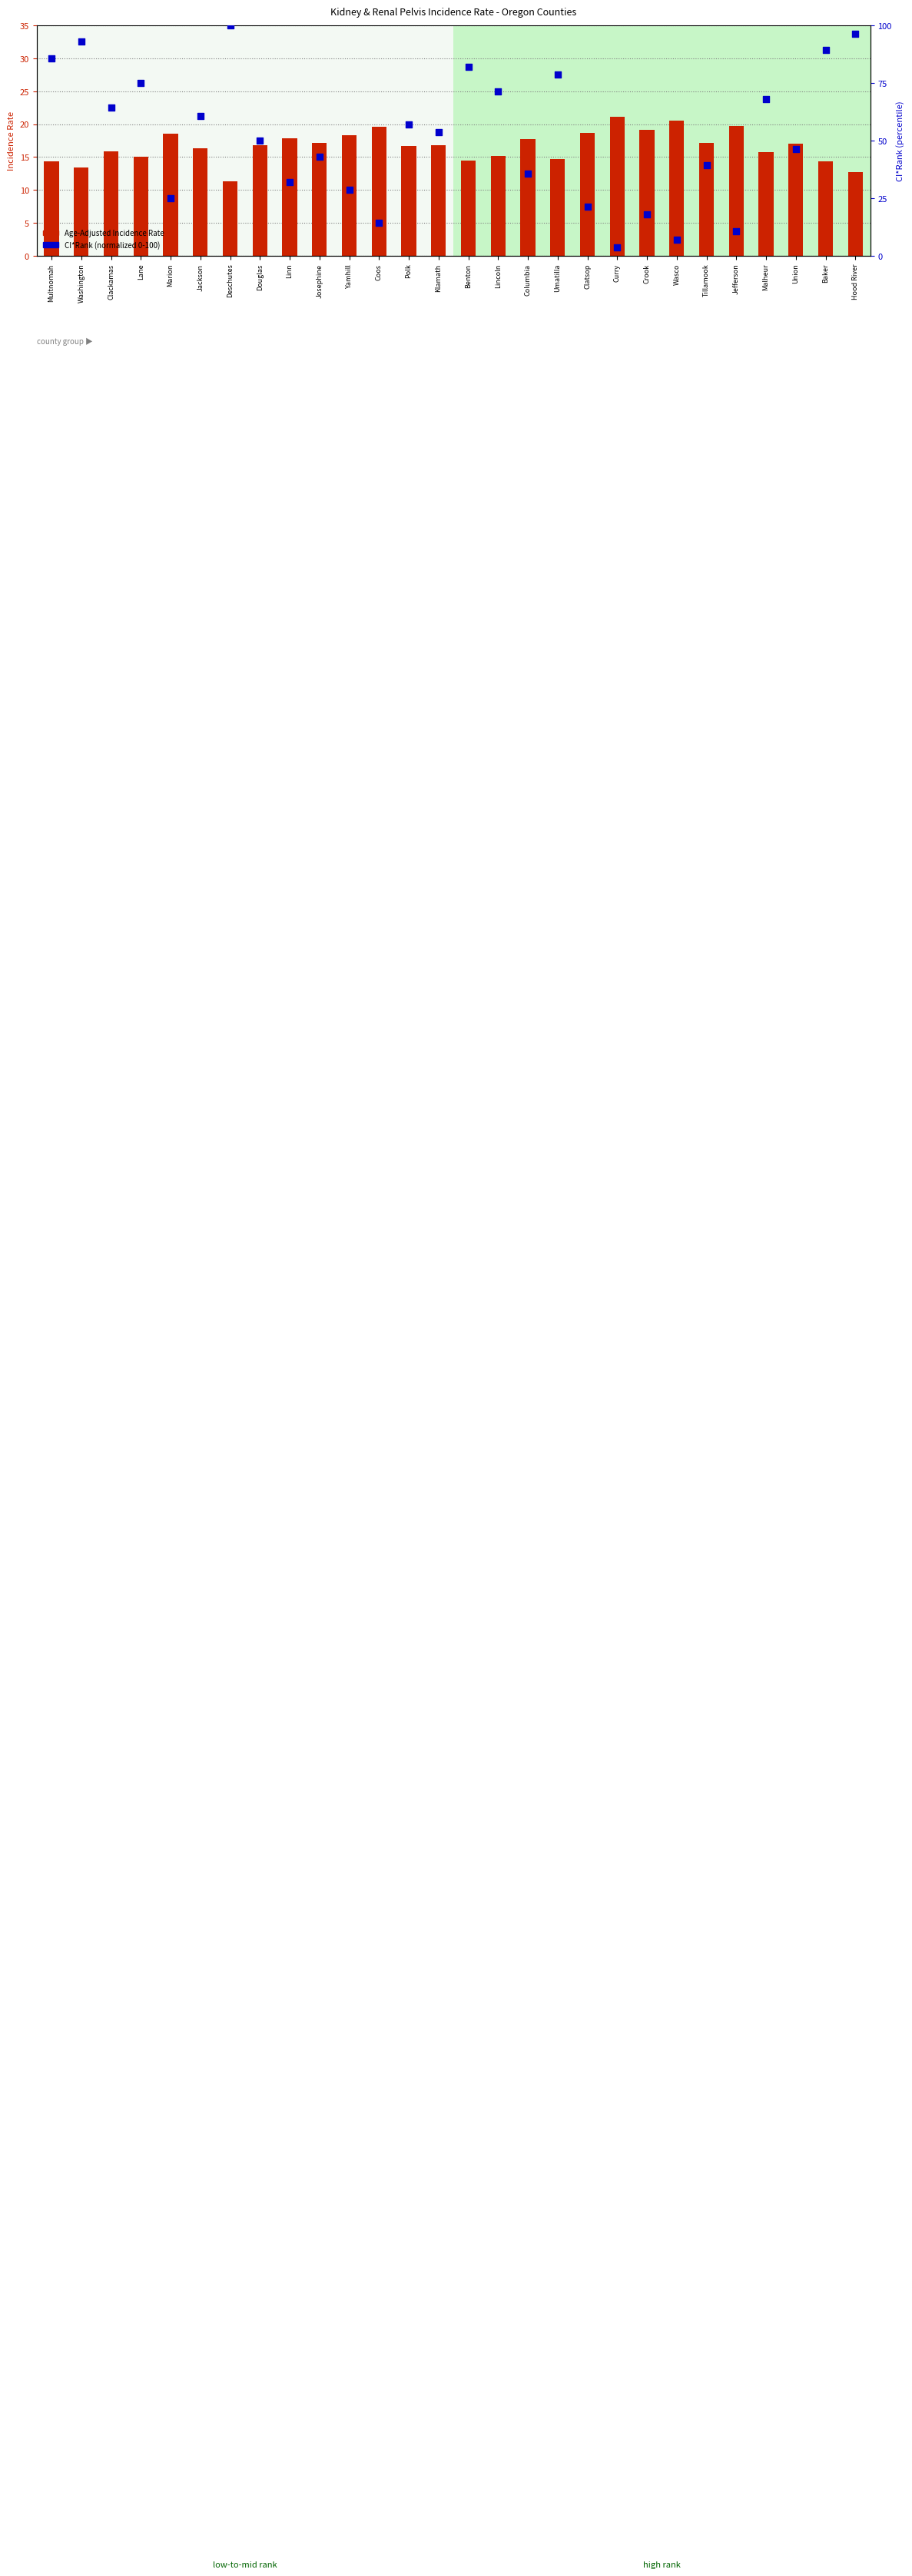

Which series has the largest Y range (max minus min)?

CI*Rank (normalized)